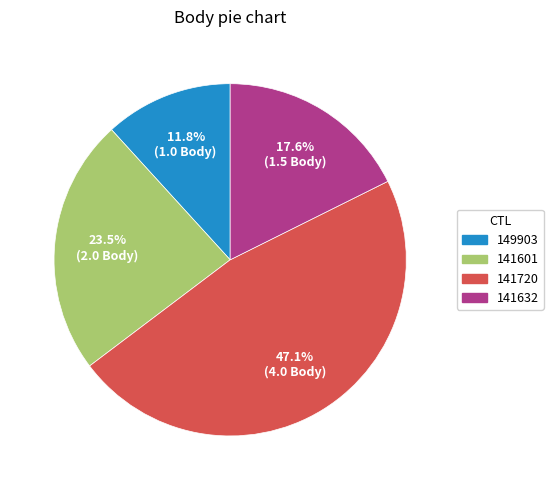

Does any single category account for the majority?

No